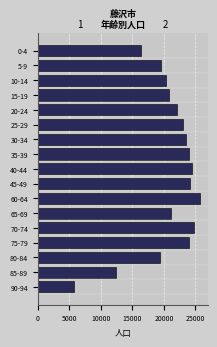

What is the label of the 7th bar from the bottom?

60-64